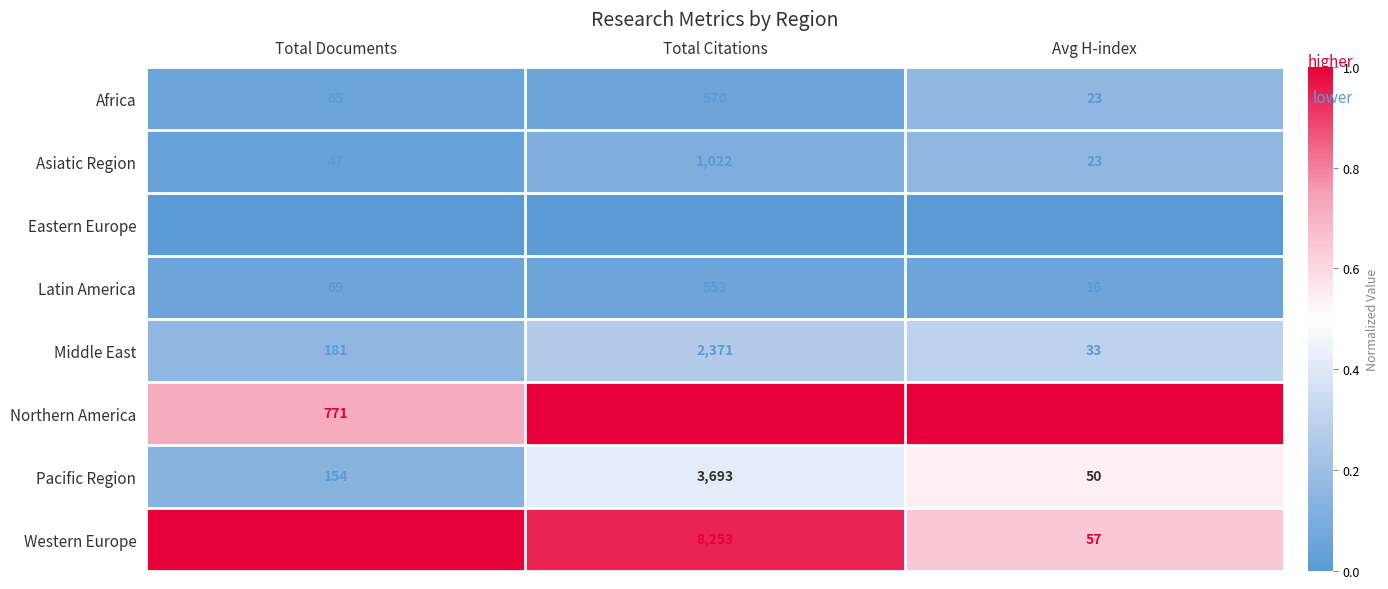

Reading left to right, what are all the values shown in this chart?

Africa: Total Documents=65	Total Citations=570	Avg H-index=23
Asiatic Region: Total Documents=47	Total Citations=1022	Avg H-index=23
Eastern Europe: Total Documents=8	Total Citations=59	Avg H-index=12
Latin America: Total Documents=69	Total Citations=553	Avg H-index=16
Middle East: Total Documents=181	Total Citations=2371	Avg H-index=33
Northern America: Total Documents=771	Total Citations=8753	Avg H-index=82
Pacific Region: Total Documents=154	Total Citations=3693	Avg H-index=50
Western Europe: Total Documents=1073	Total Citations=8253	Avg H-index=57